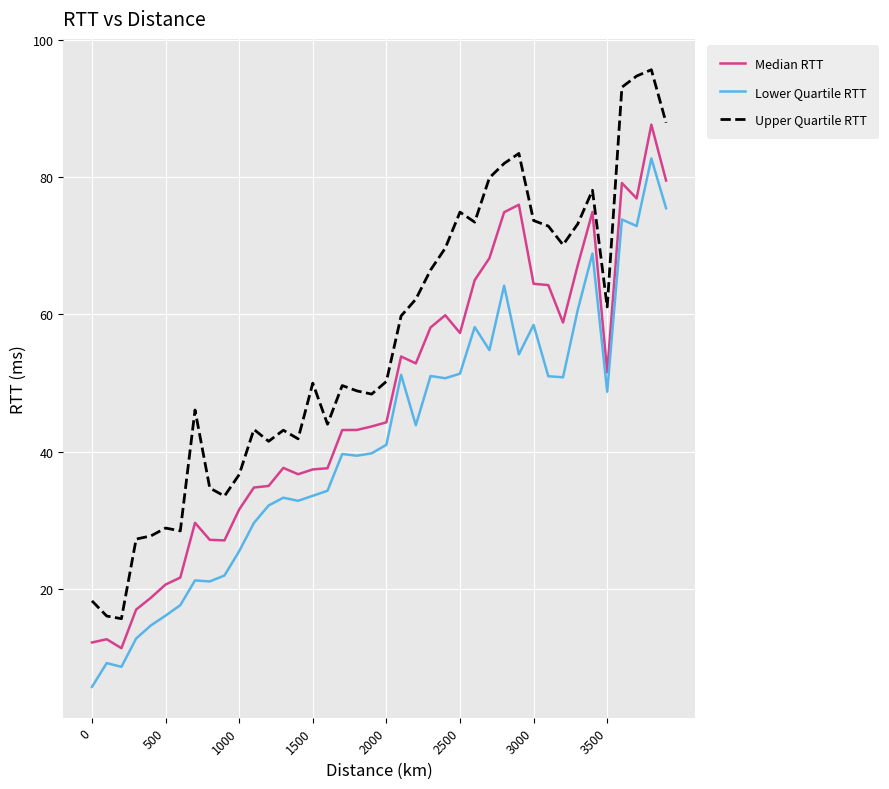

Which series has the largest total across all categories?

Upper Quartile RTT